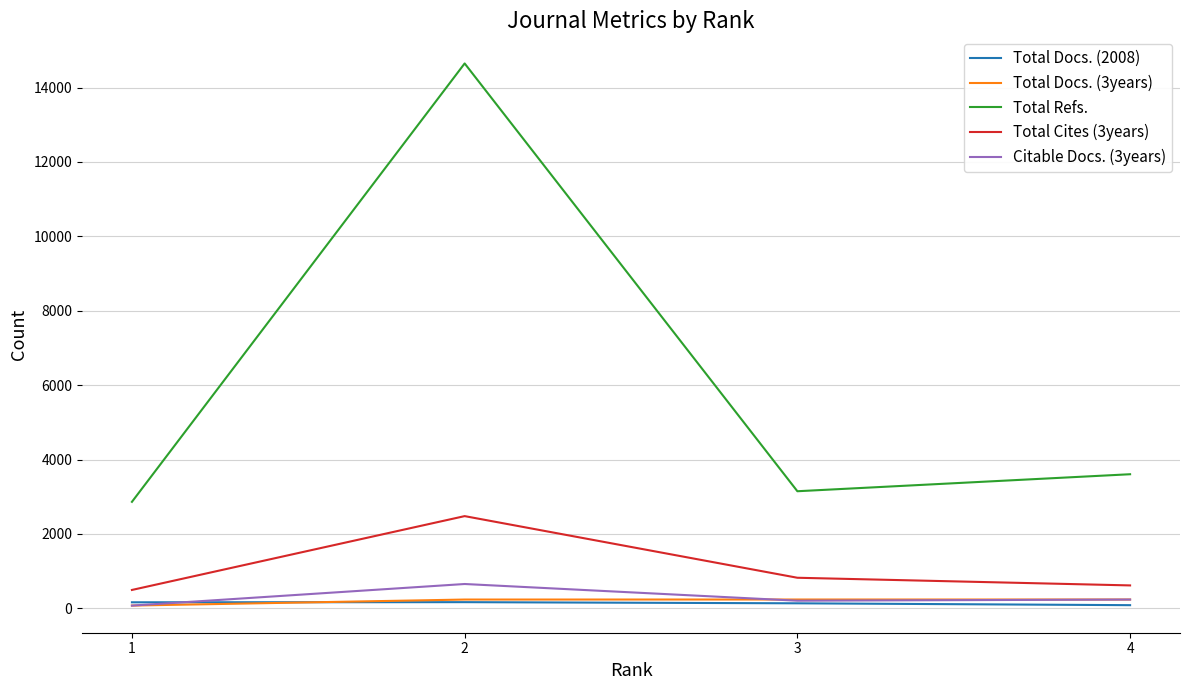

True or false: Total Docs. (2008) and Total Cites (3years) cross at least once.

False